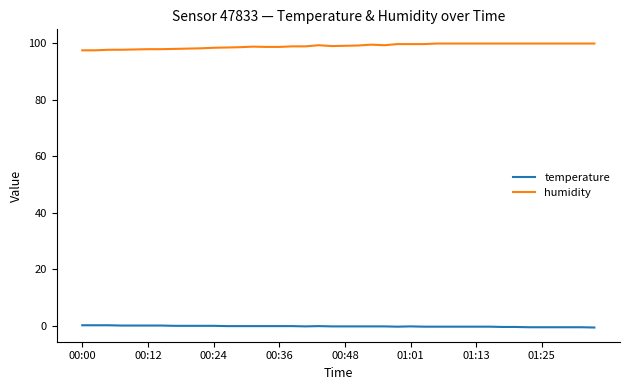

Does the chart display data point markers on the line(s)?

No